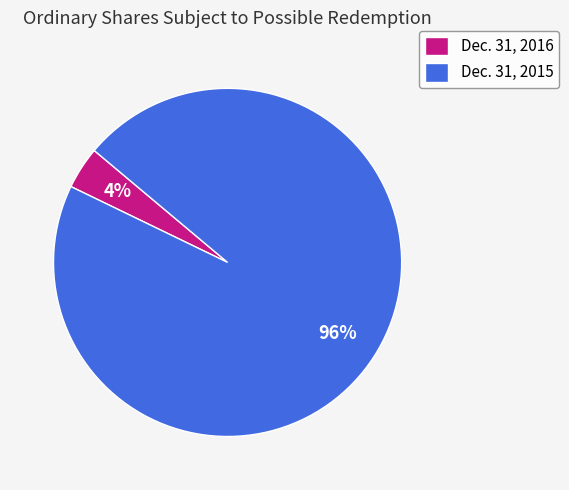

To the nearest percent, what is the difference between the largest and smallest slice percentages?

92%